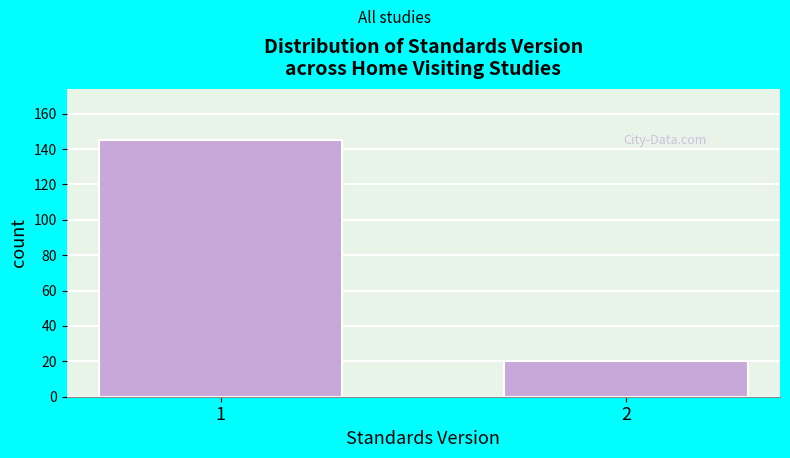

Reading left to right, what are all the values shown in this chart?

145	20